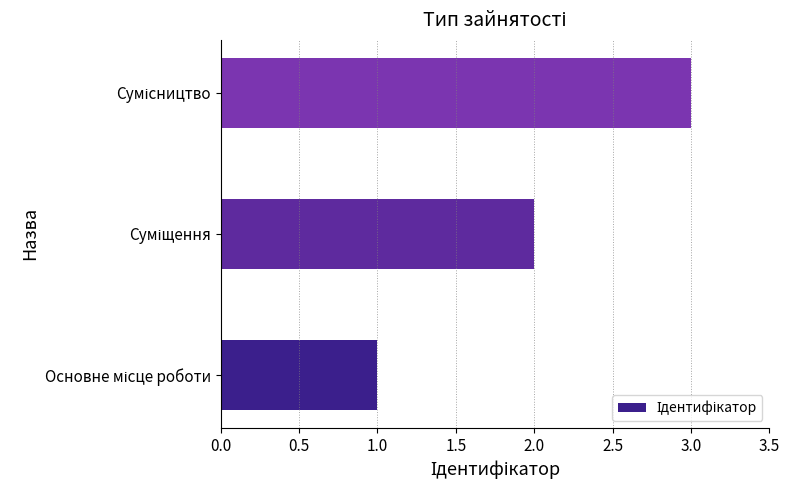

What is the maximum value shown in the chart?

3